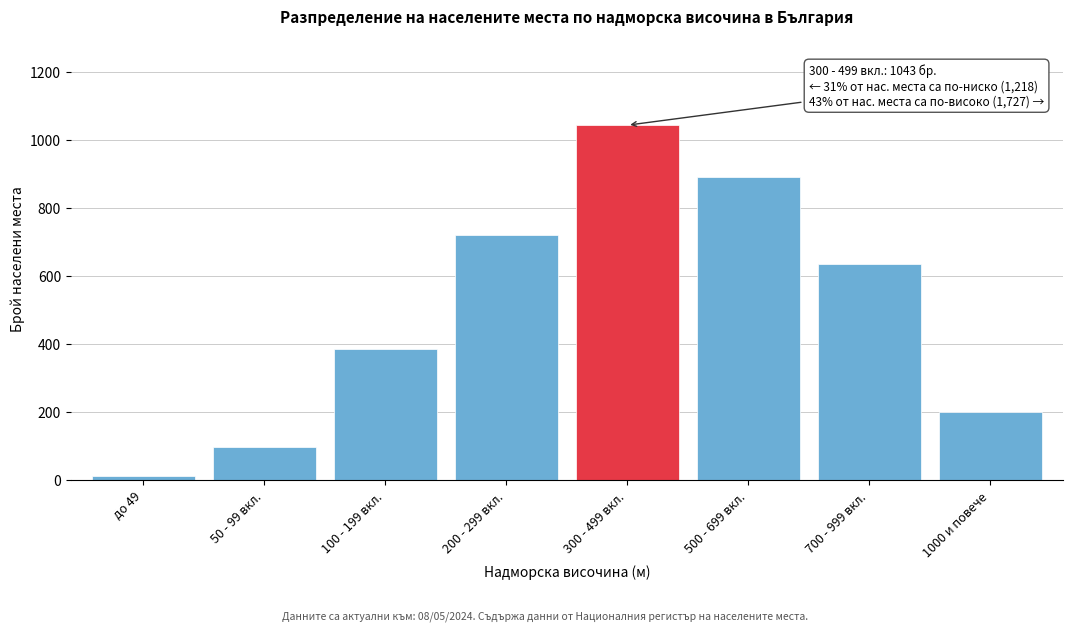

Reading left to right, transcribe all the data shown in this chart.

12	98	387	721	1043	892	634	201